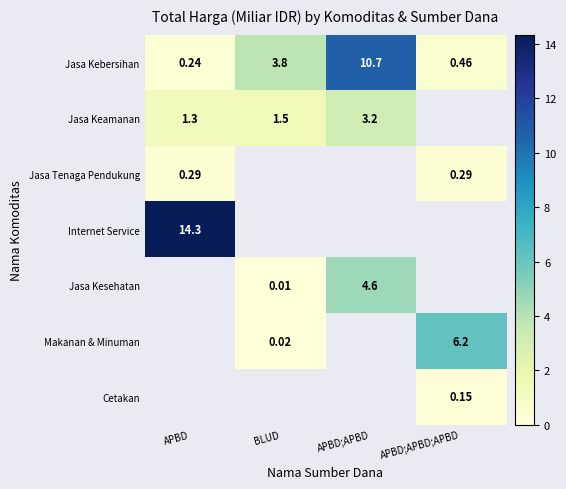

Rank the categories by Jasa Kebersihan value from lowest to highest.

APBD, APBD;APBD;APBD, BLUD, APBD;APBD